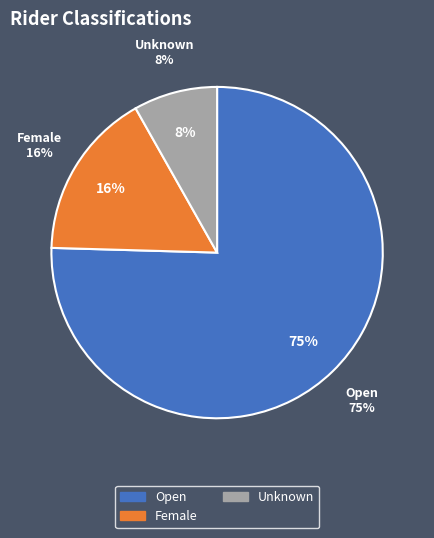

Between Female and Open, which is larger?

Open